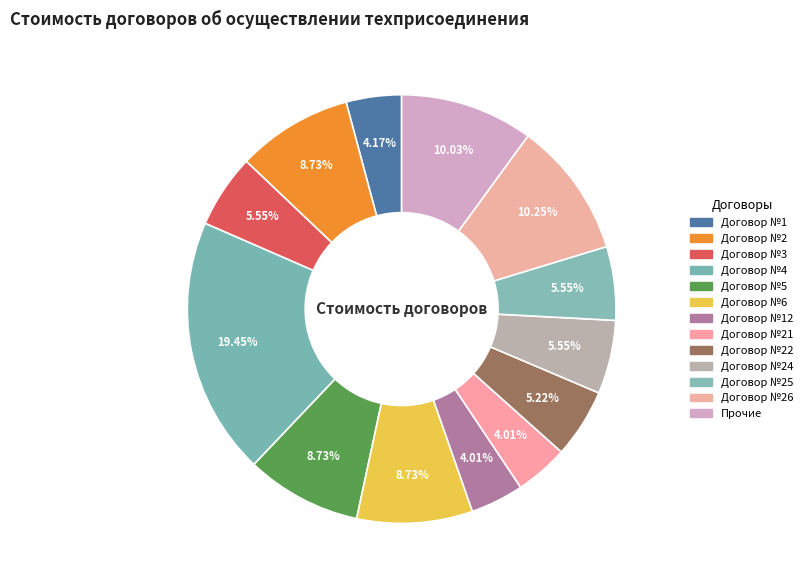

Is there a majority slice in this chart?

No